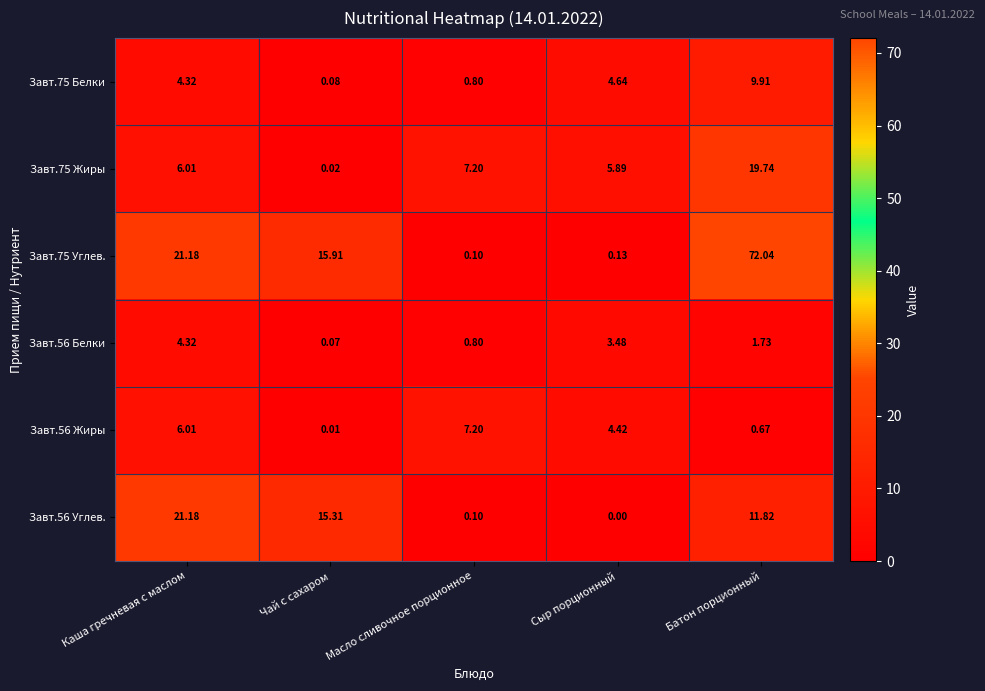

Which label corresponds to the largest value in the chart?

Батон порционный